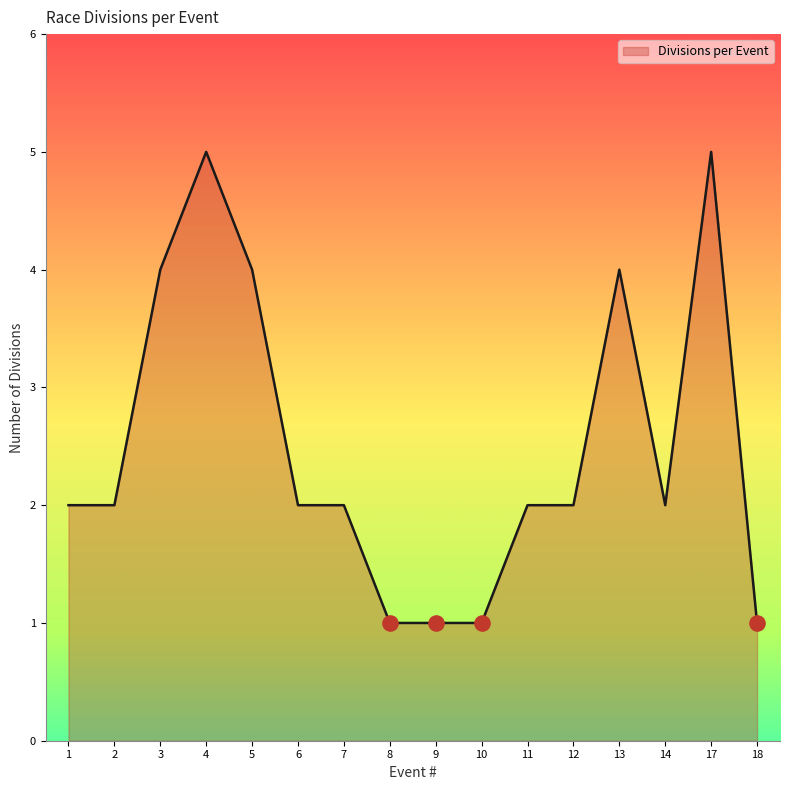

Which has a higher value, 3 or 2?

3